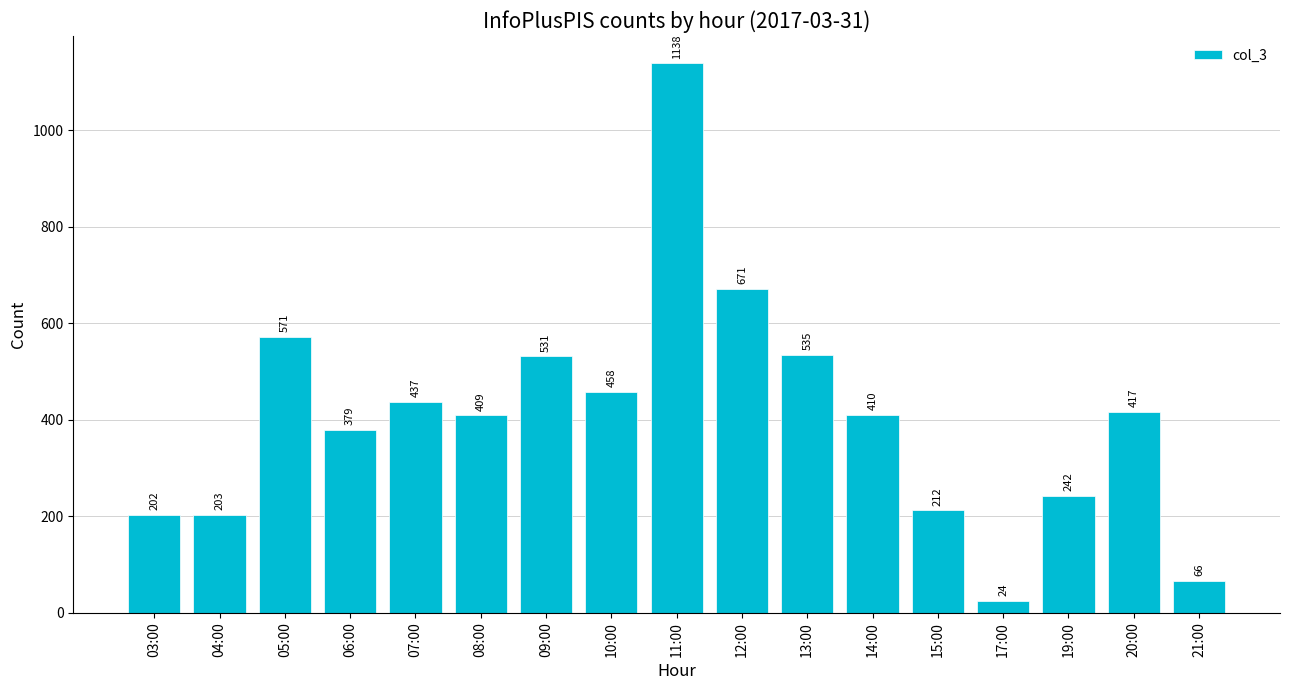

What is the label of the 17th bar from the right?

03:00